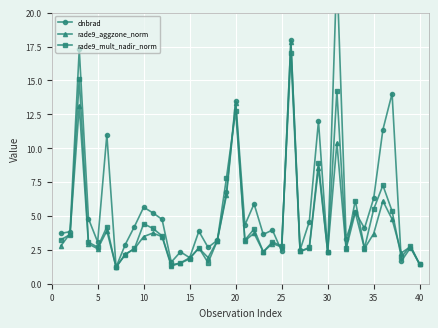

Is it true that rade9_mult_nadir_norm equals 1.1 at 10?

False